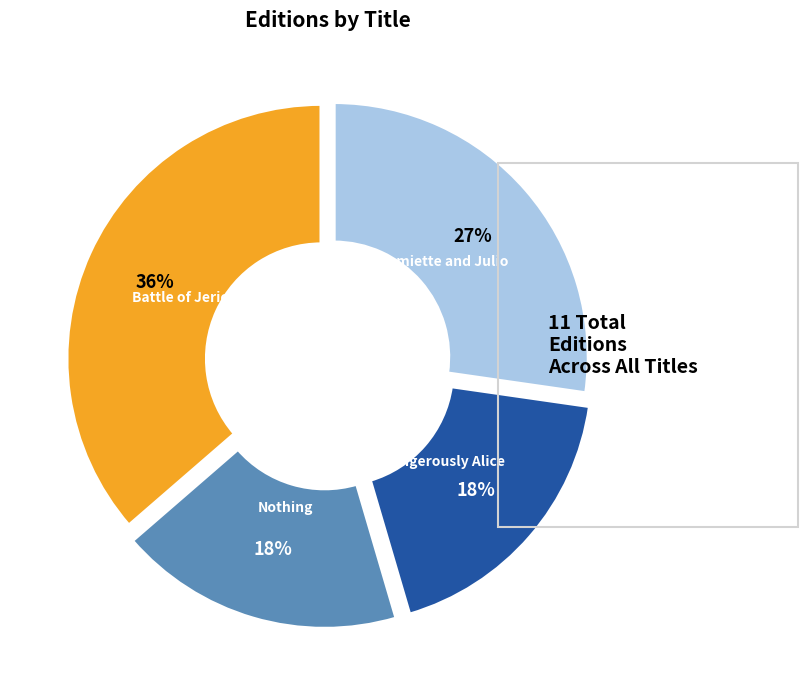

What percentage is the Battle of Jericho slice, to the nearest percent?

36%